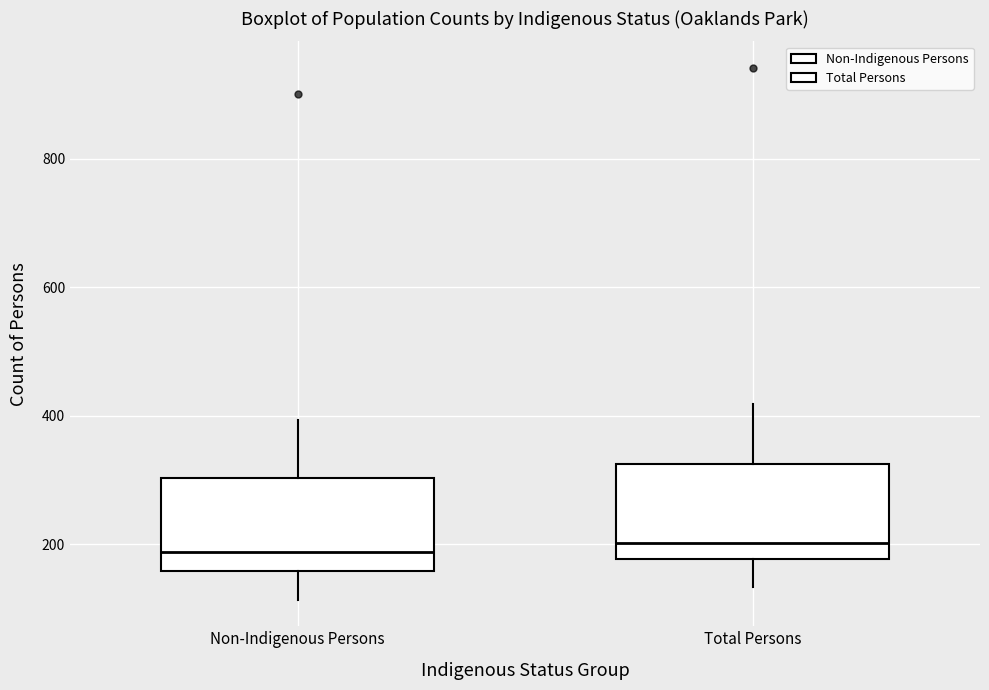

Reading left to right, read every box against the y-axis: the position of its median line, the range the box covers, and the ends of its whiskers. The values are not printed on the chart, so give them approximately, as read against the axis.

Non-Indigenous Persons: median 180, box 160 to 300, whiskers 120 to 400
Total Persons: median 200, box 180 to 320, whiskers 140 to 420